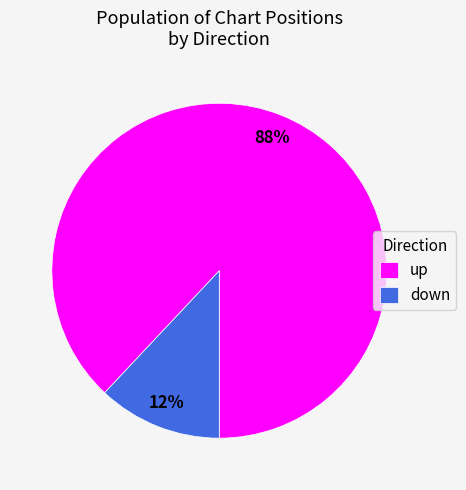

Combined, do up and down account for over 50%?

Yes